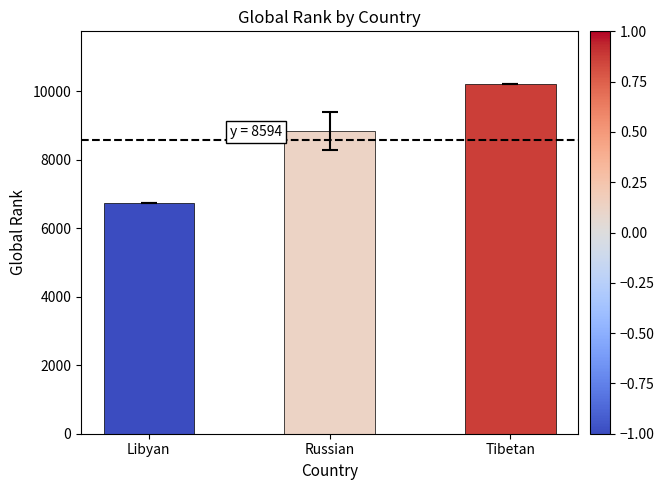

True or false: the data shows 12796 at Russian.

False